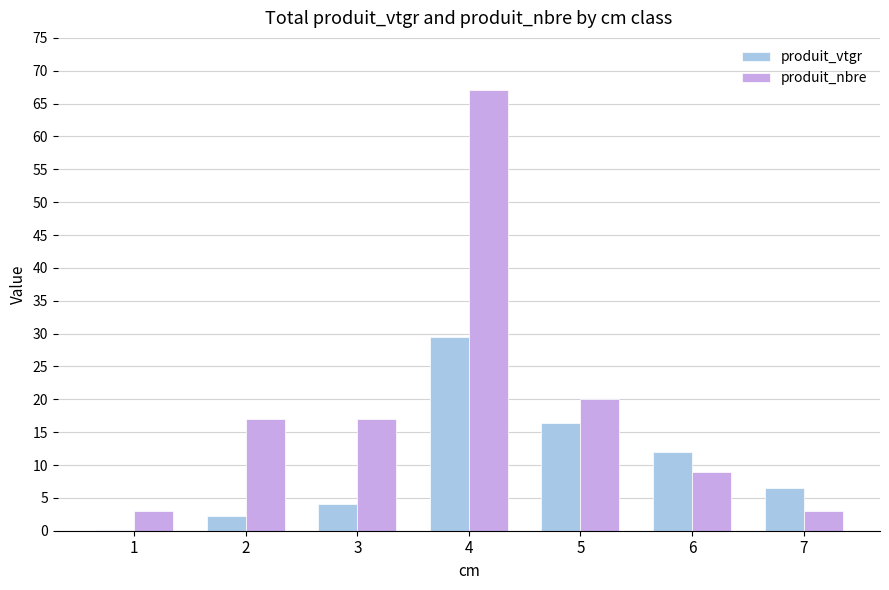

What is the sum of the produit_nbre values at 3 and 6?

26.0